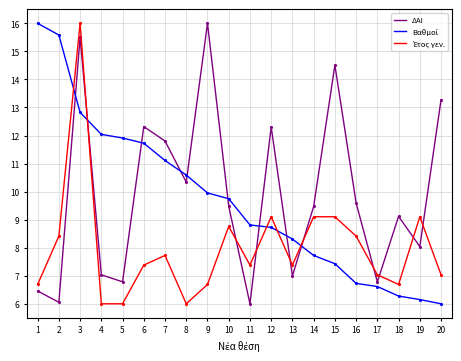

What is the spread (max minus min) of values at 19?

3.0